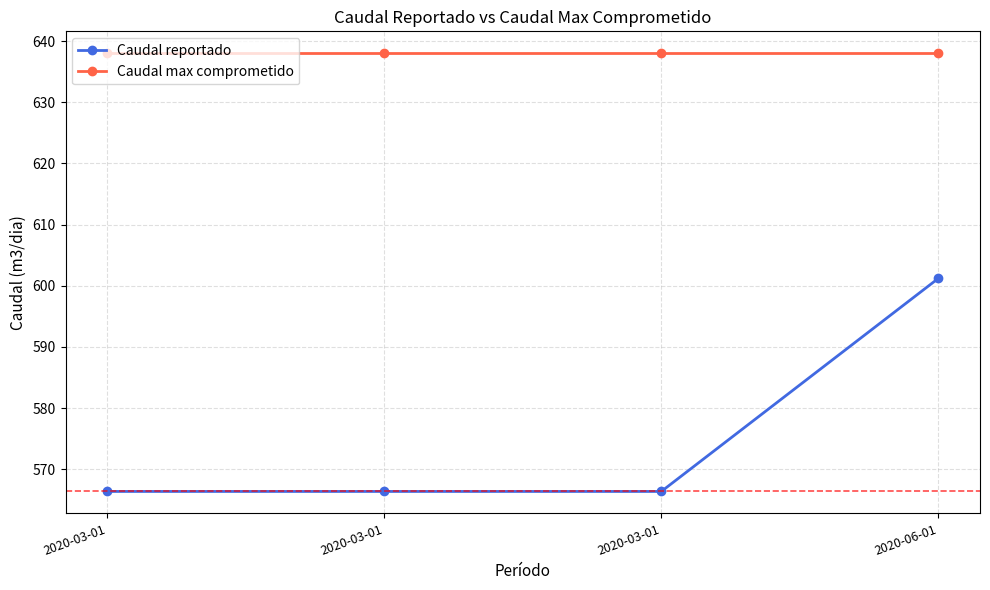

True or false: Caudal max comprometido and Caudal reportado intersect in this chart.

False